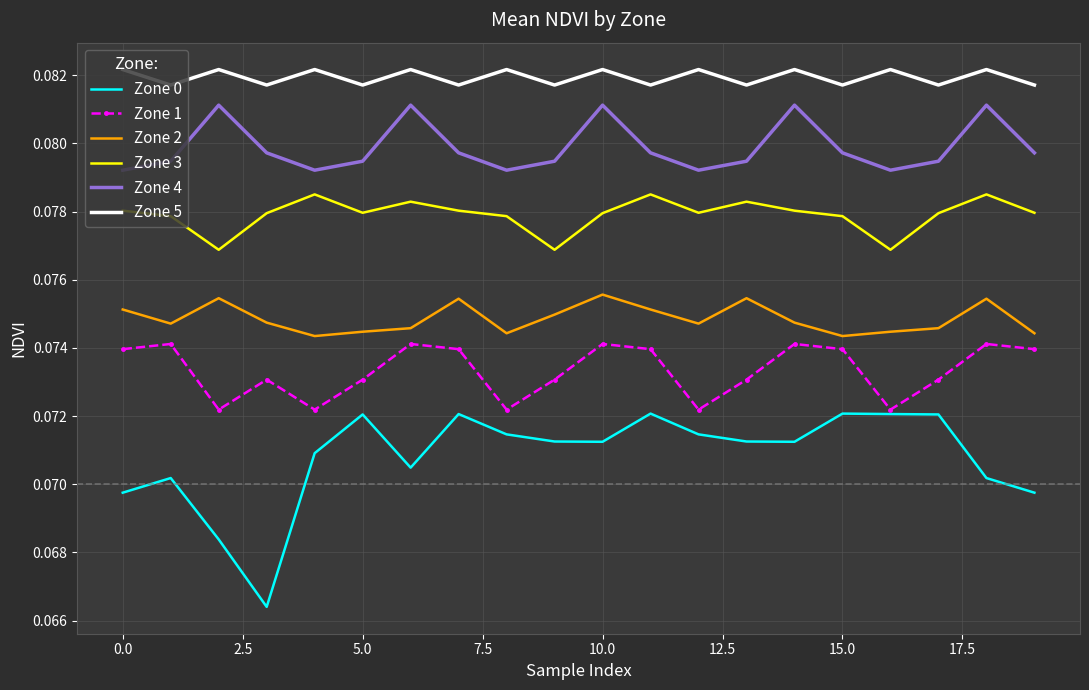

Which series has the largest total across all categories?

Zone 5